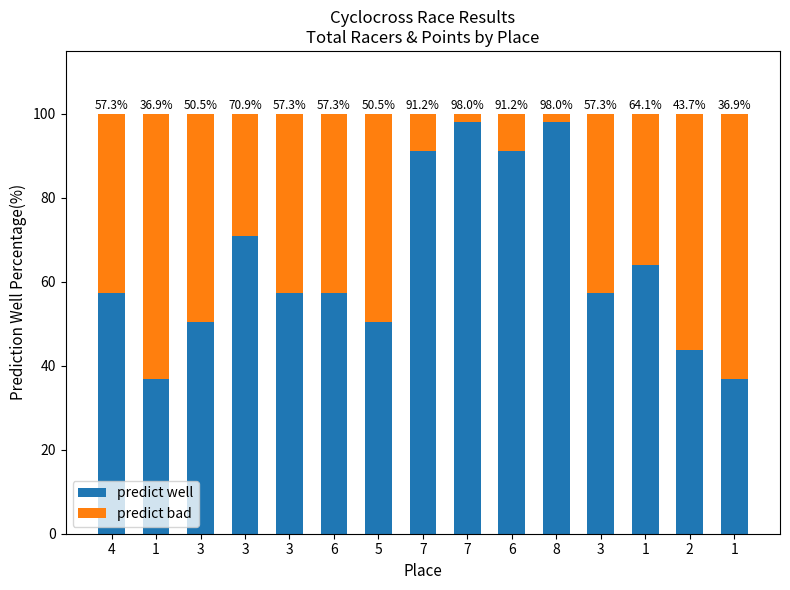

Does the chart contain any negative values?

No